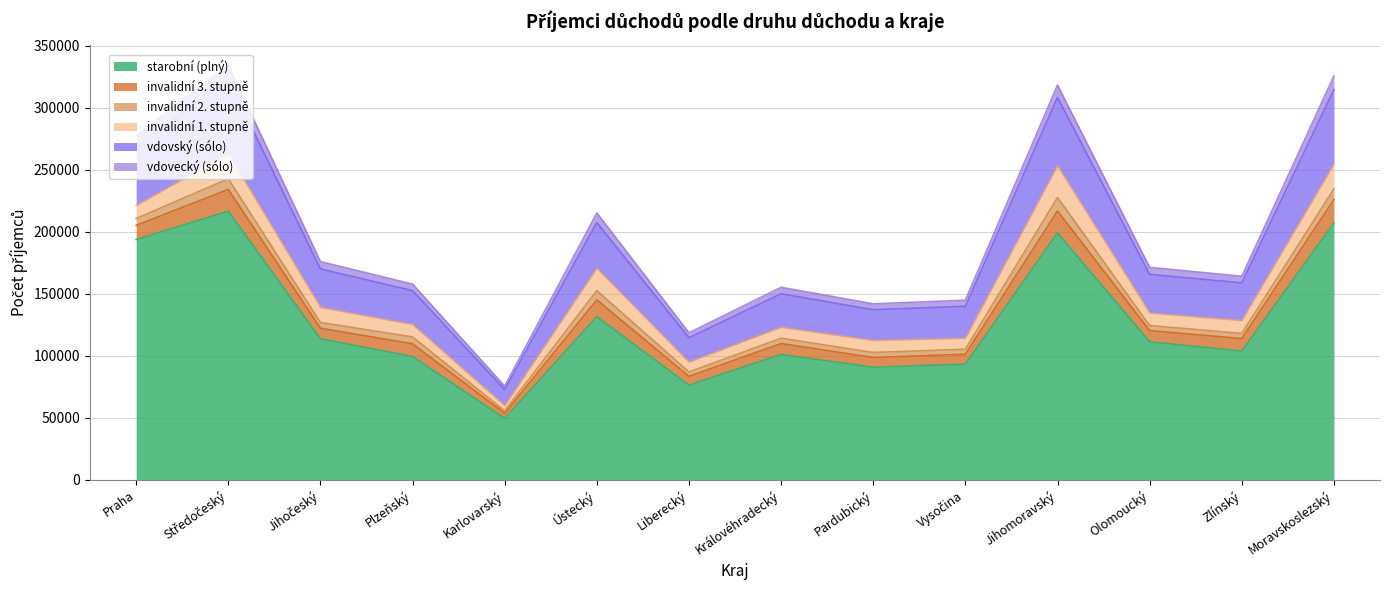

True or false: vdovský (sólo) has more than 1 points higher than both neighbors.

True